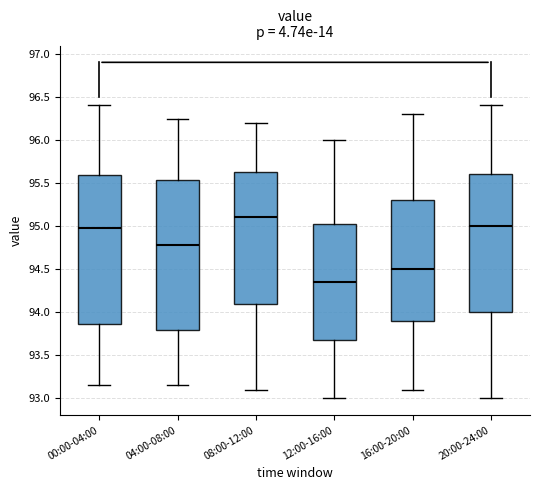

Which box has the lowest median line?

12:00-16:00